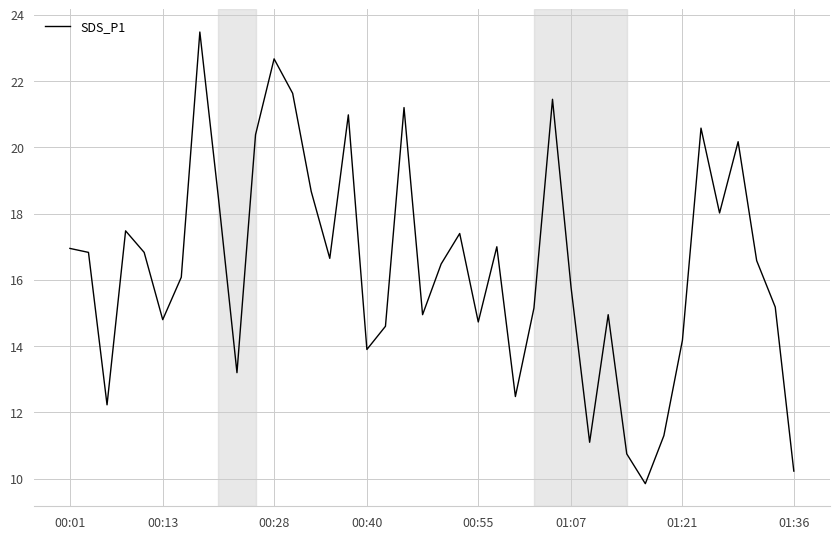

What is the greatest value displayed?

23.5